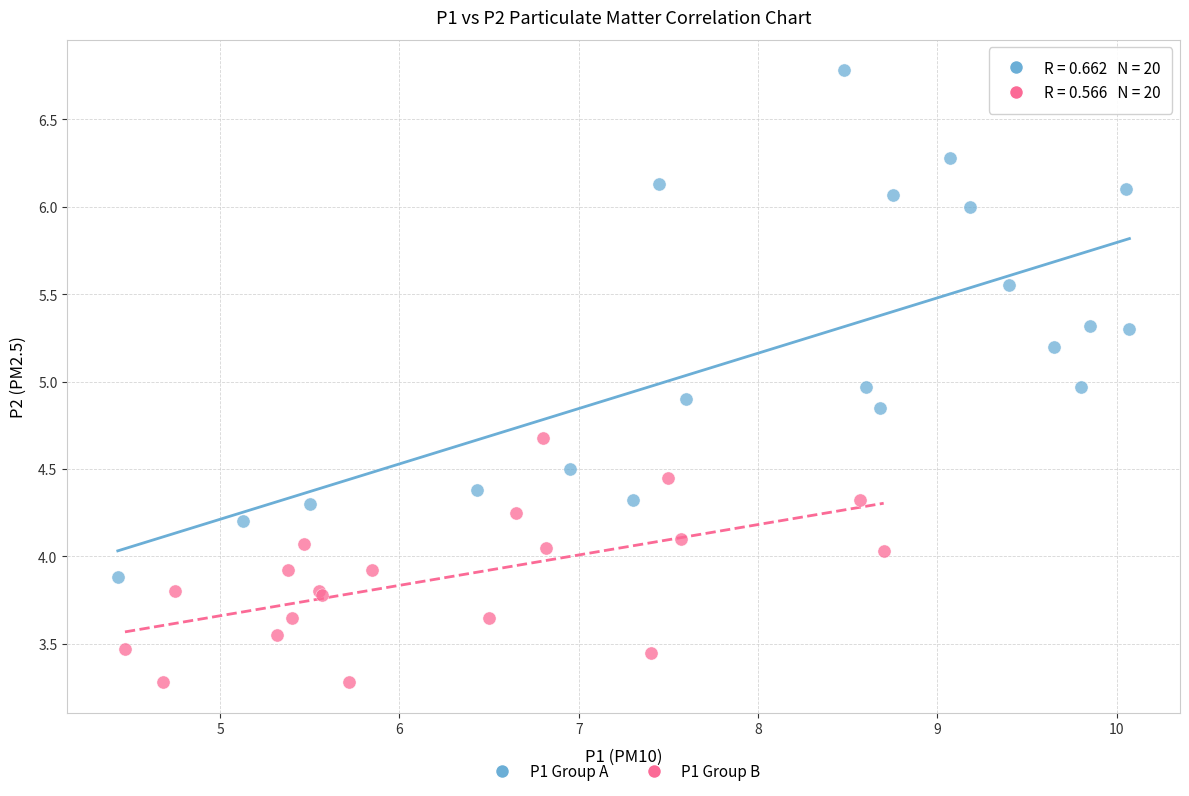

Which series contains the lowest Y value?

P1 Group B